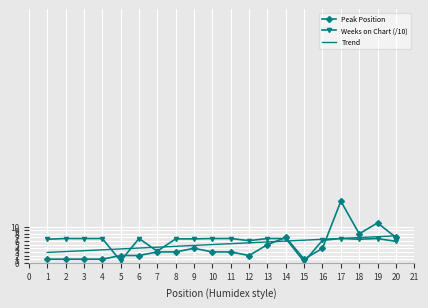

What are all the series names shown in the legend?

Peak Position, Weeks on Chart (/10), Trend